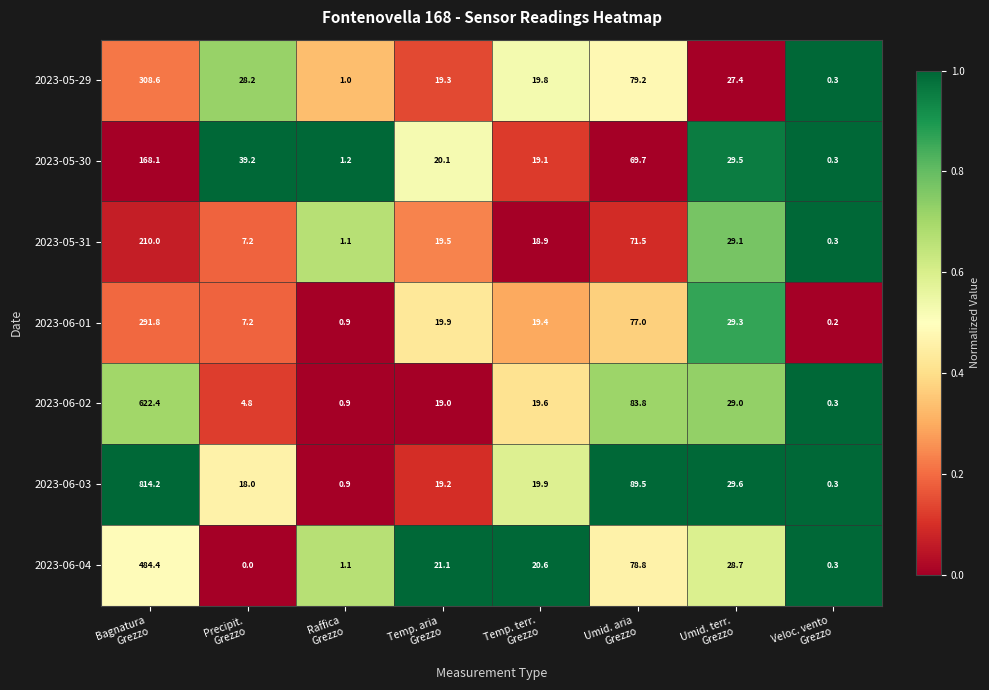

Which series changed the most between Precipit.
Grezzo and Temp. terr.
Grezzo?

2023-06-04